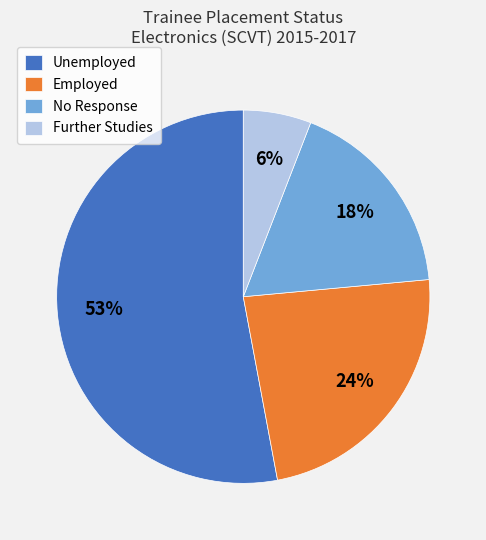

To the nearest percent, what portion does Further Studies represent?

6%